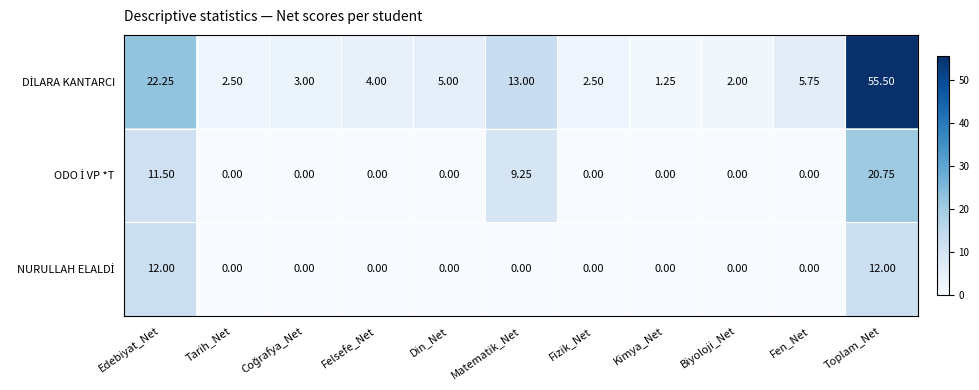

Which category has the highest value across all series?

Toplam_Net